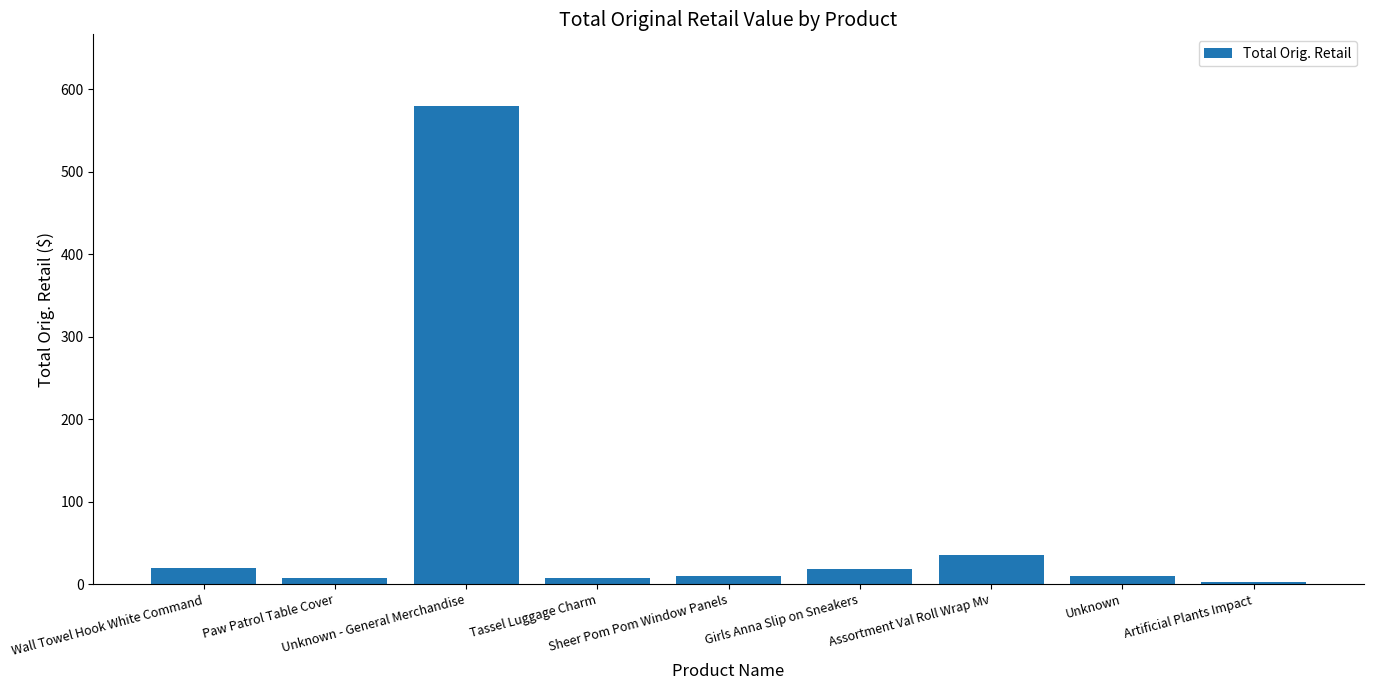

What position from the right is Girls Anna Slip on Sneakers?

4